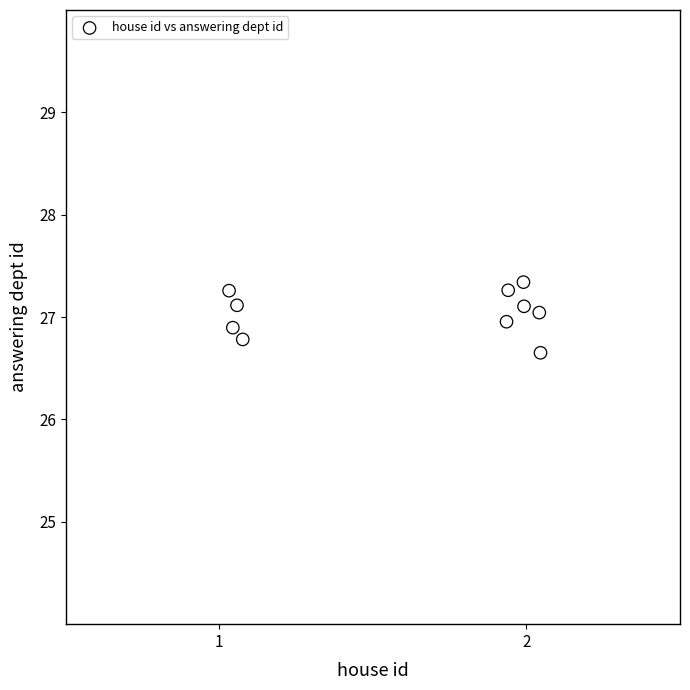

What Y value in the scatter plot is closest to 26?

26.7